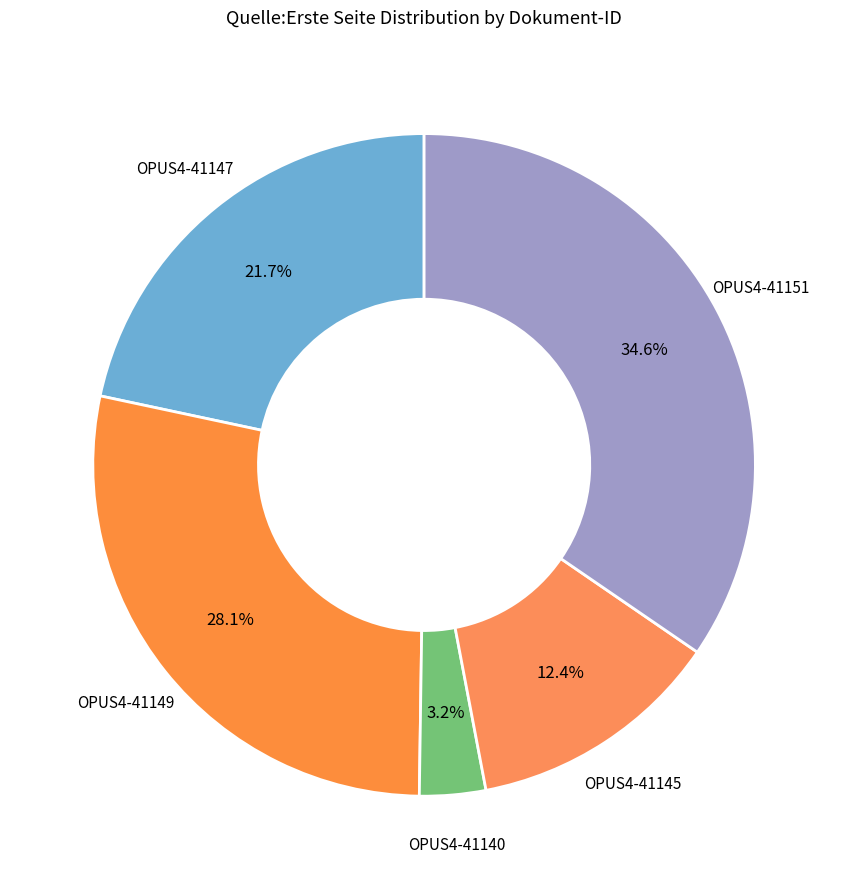

How many slices are in this pie chart?

5